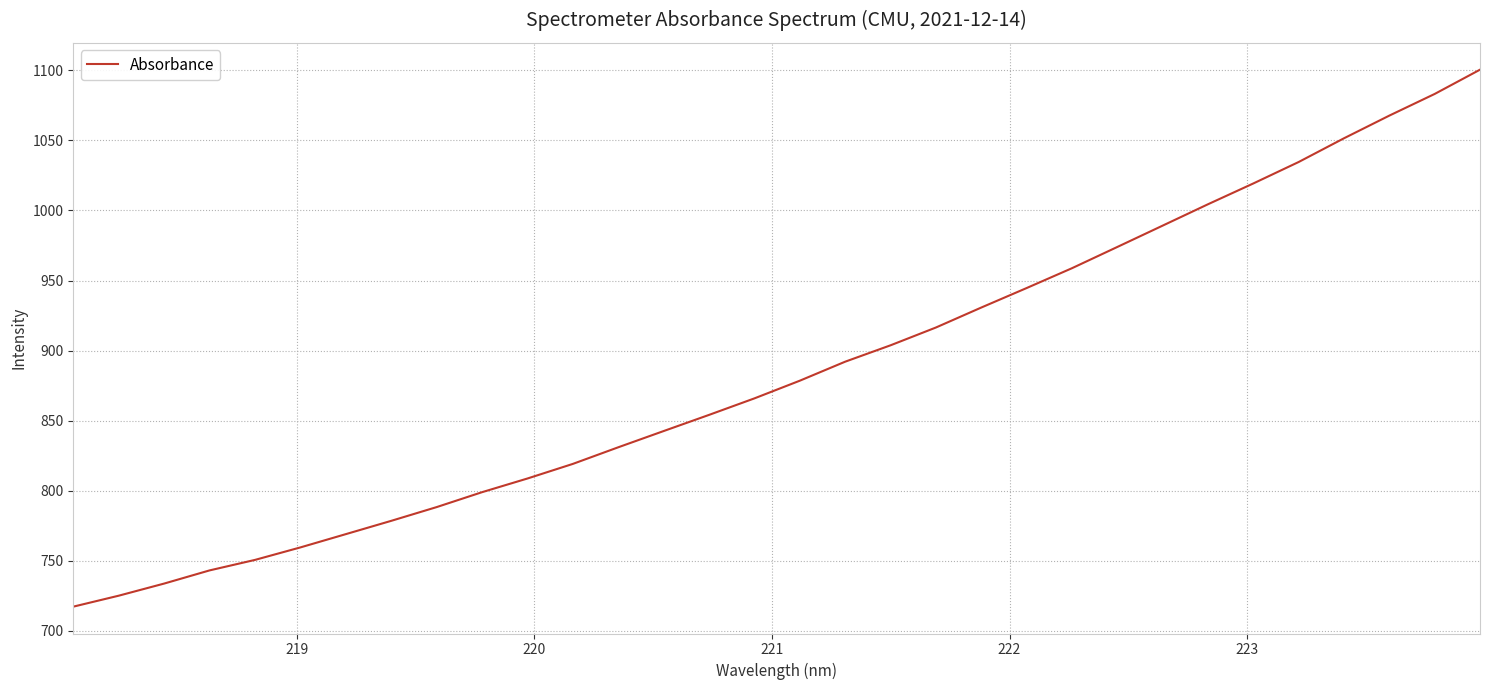

What is the minimum value shown in the chart?

717.4